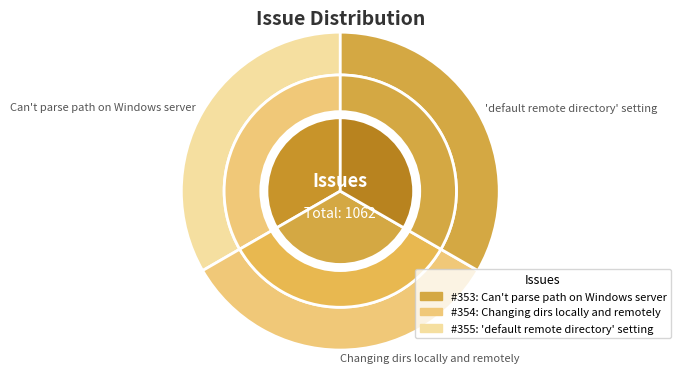

What portion of the pie excludes Changing dirs locally and remotely?

66.7%